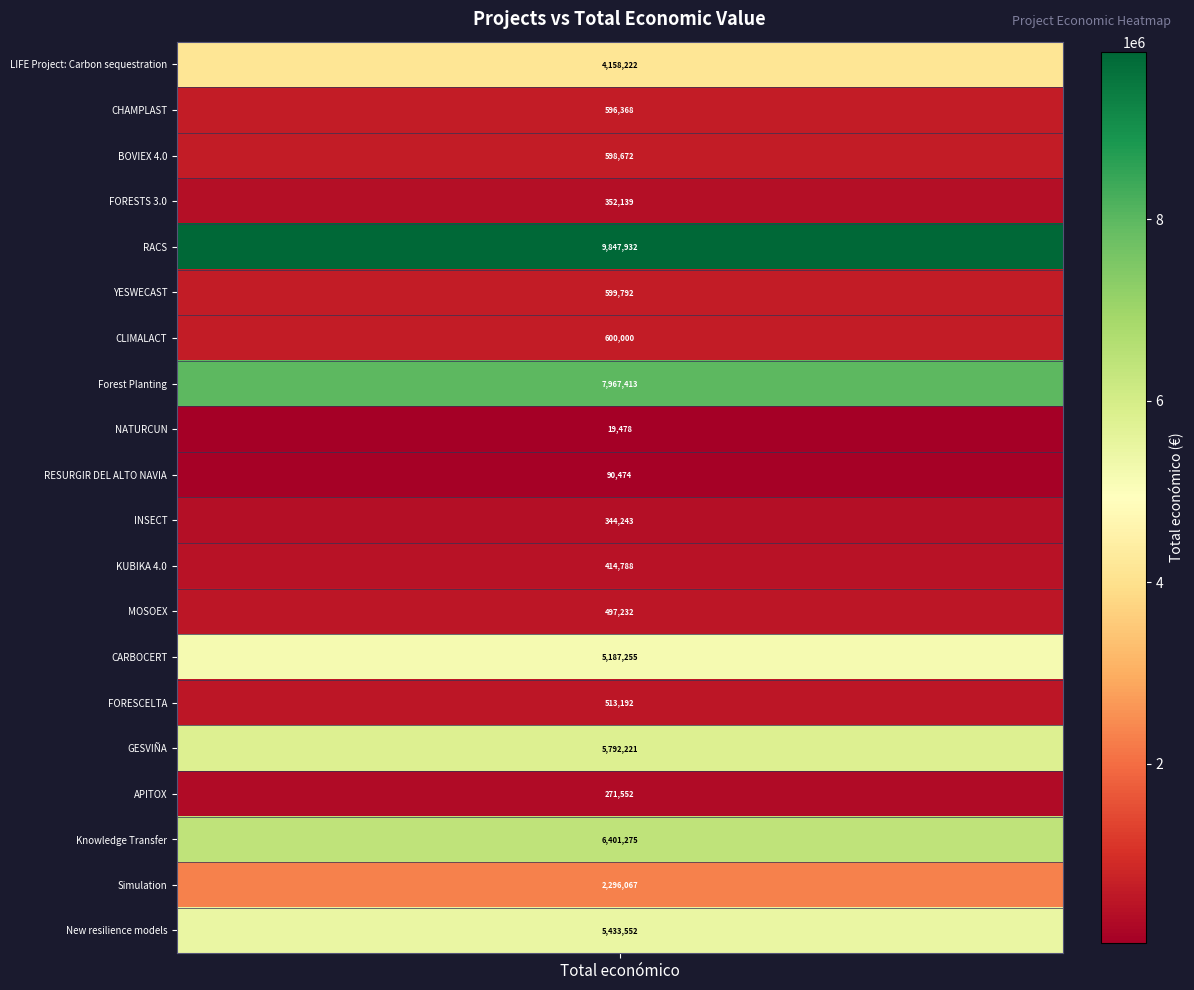

How many data points are above 599792?

9